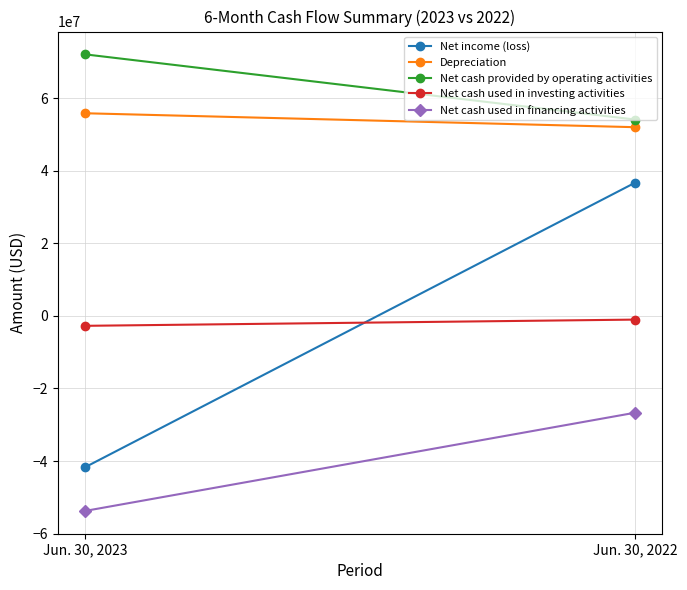

What is the average value of the Net cash provided by operating activities series?

63086000